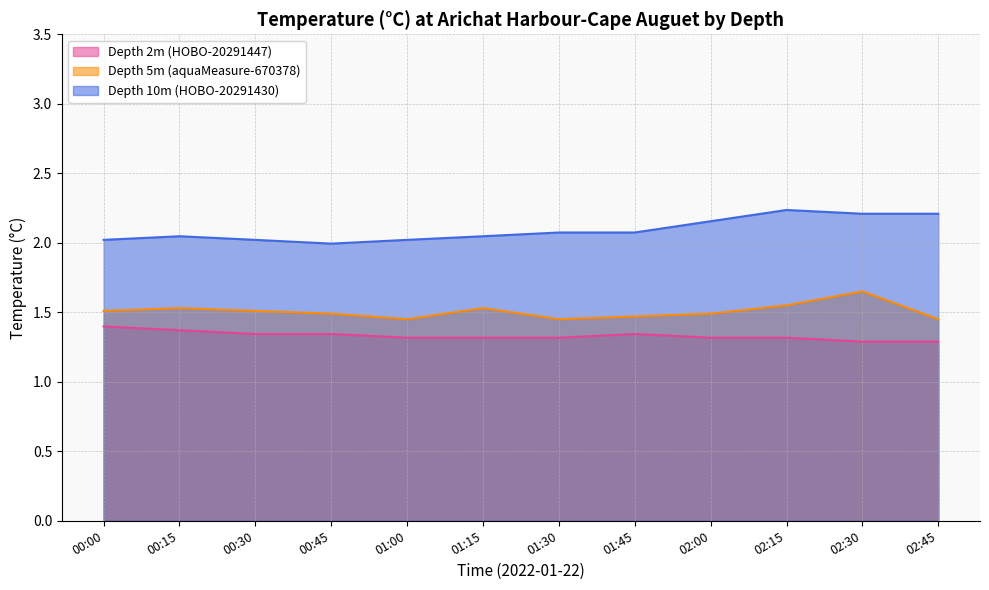

What is the label of the 10th point from the left?

02:15